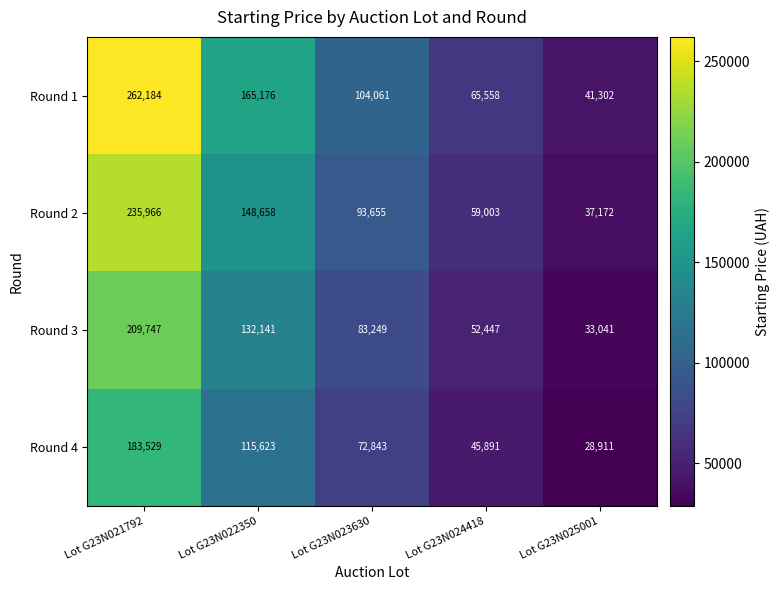

What is the difference between the maximum and second lowest values in the Round 1 series?

196626